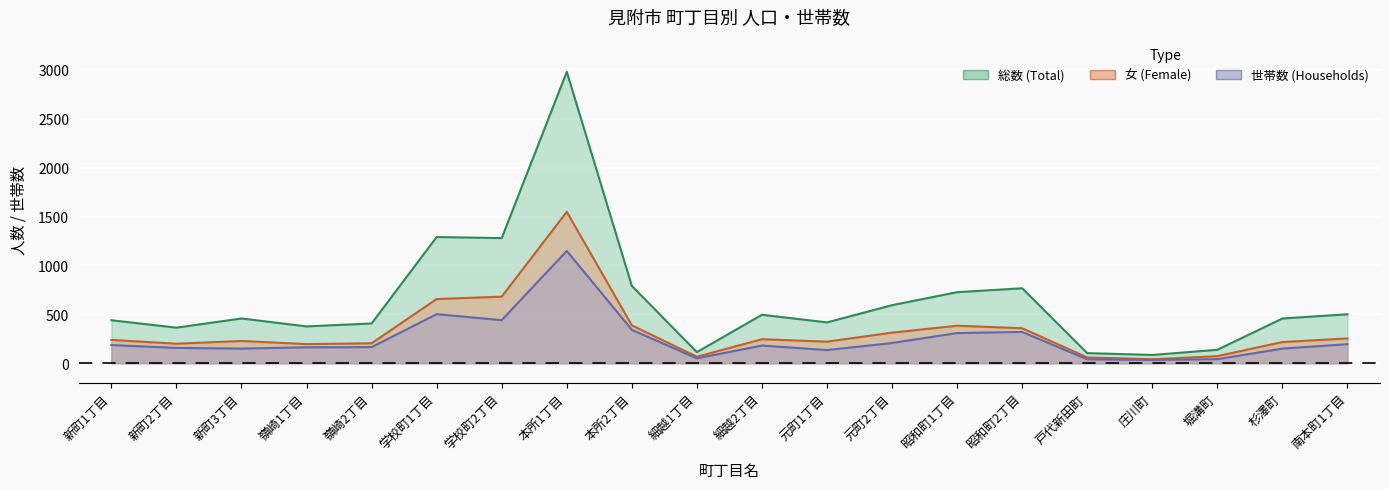

What is the sum of the 世帯数 values at 学校町2丁目 and 新町1丁目?

627